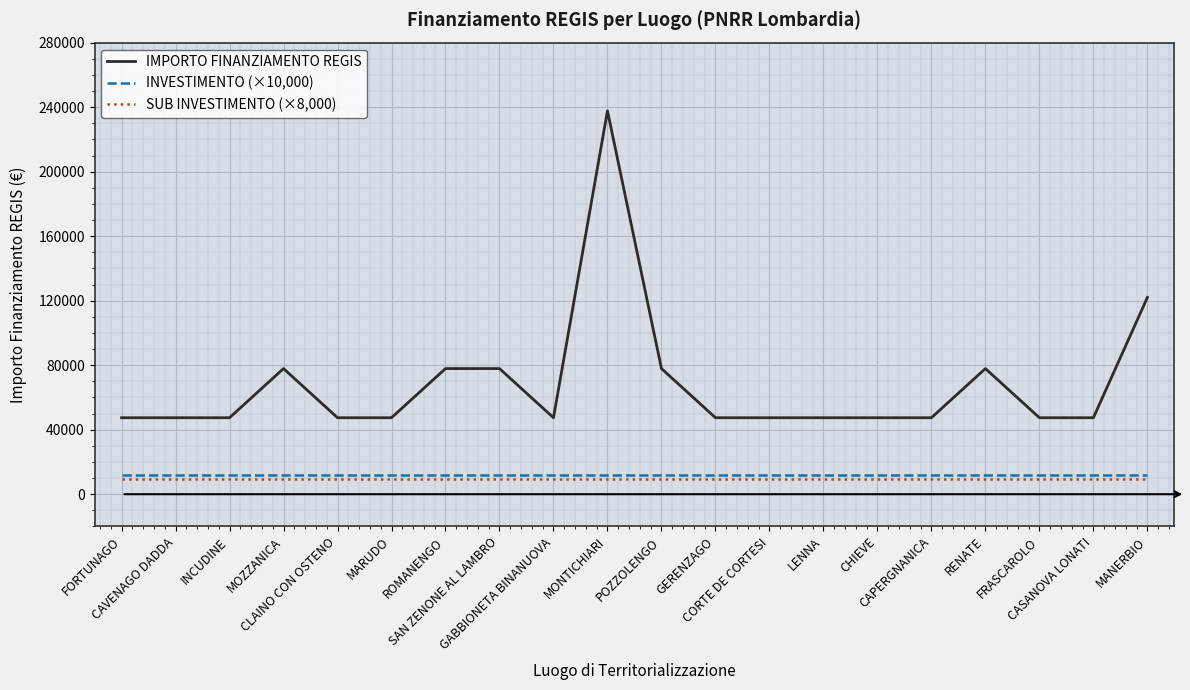

Between MONTICHIARI and LENNA, which series saw the biggest shift?

IMPORTO FINANZIAMENTO REGIS